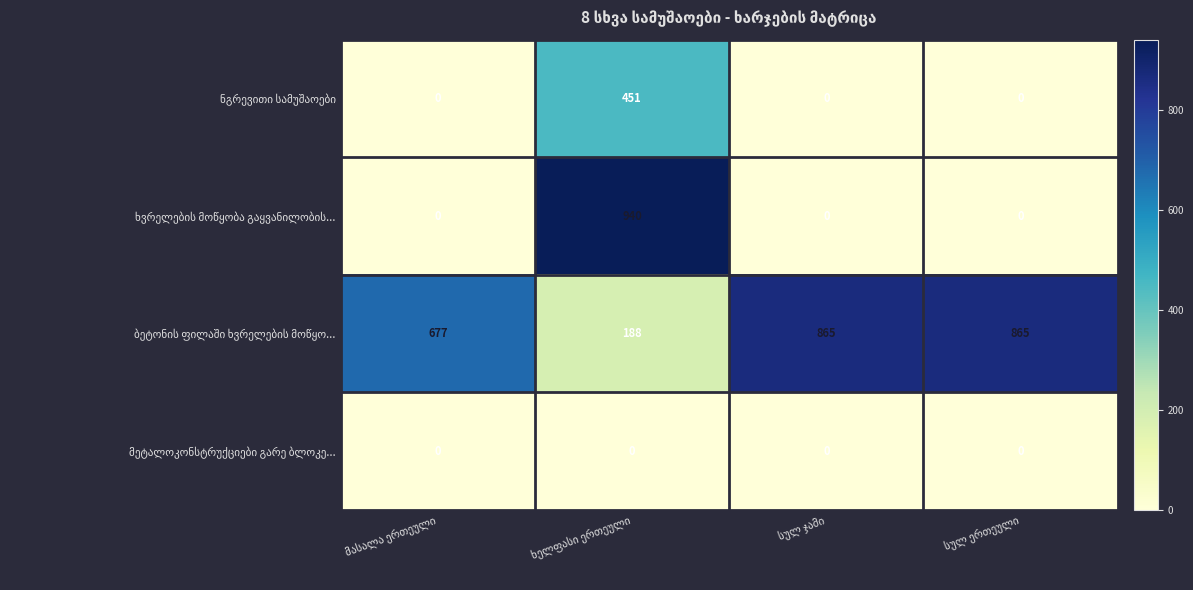

At how many categories does at least one series exceed 344?

4